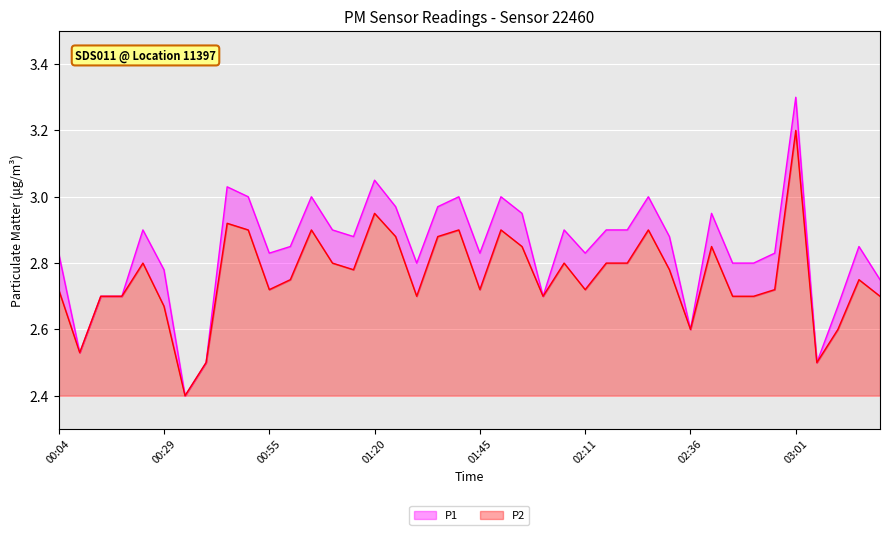

Which has a higher value, 02:46 or 02:26?

02:26